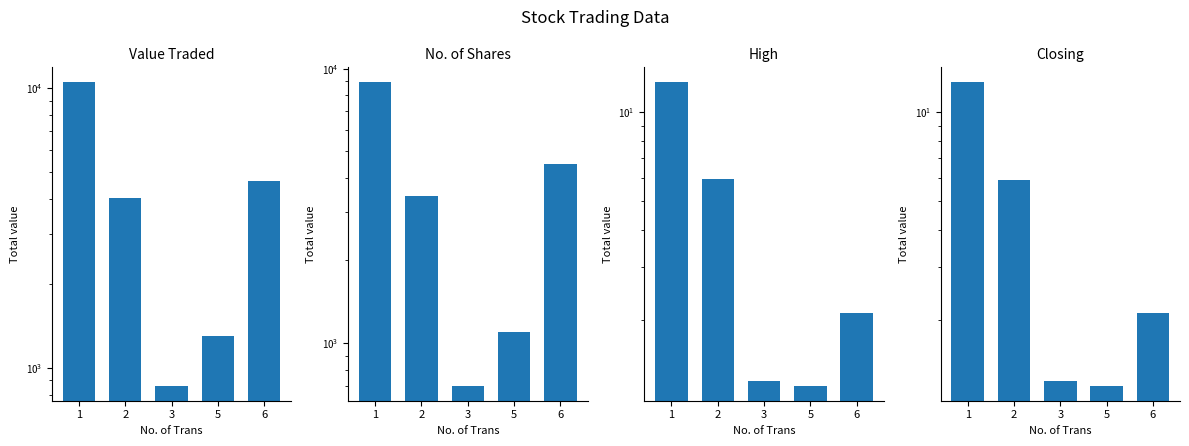

At which category does the chart reach its peak across all series?

1